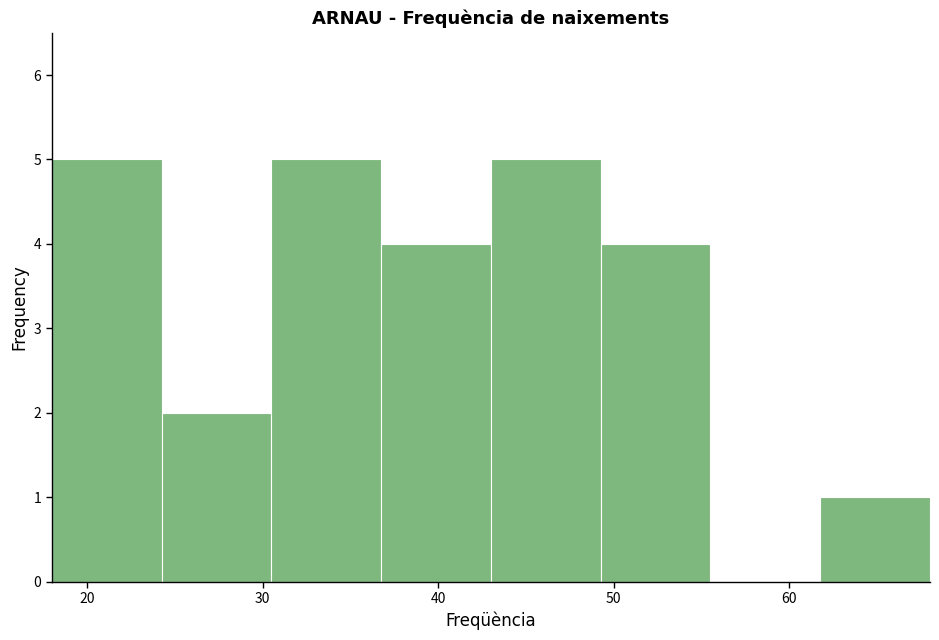

Reading left to right, list every bar in this chart as the range it spans on the x-axis followed by its height. Neither the bar edges nor the heights are printed on the chart, so give them approximately, as read against the axes.

18 to 24: 5
24 to 31: 2
31 to 37: 5
37 to 43: 4
43 to 49: 5
49 to 56: 4
56 to 62: 0
62 to 68: 1